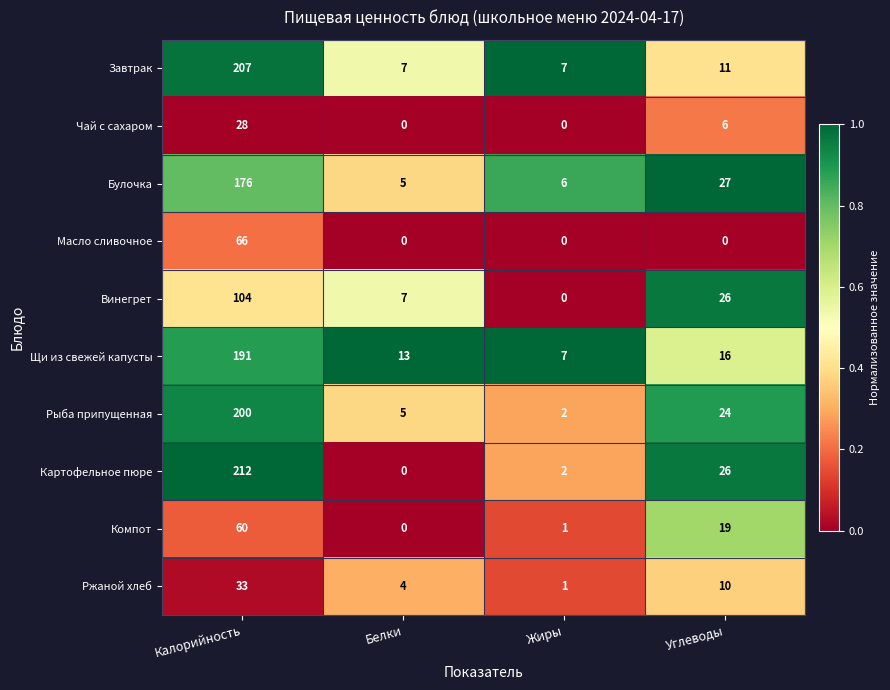

Is it true that Ржаной хлеб equals 33 at Калорийность?

True